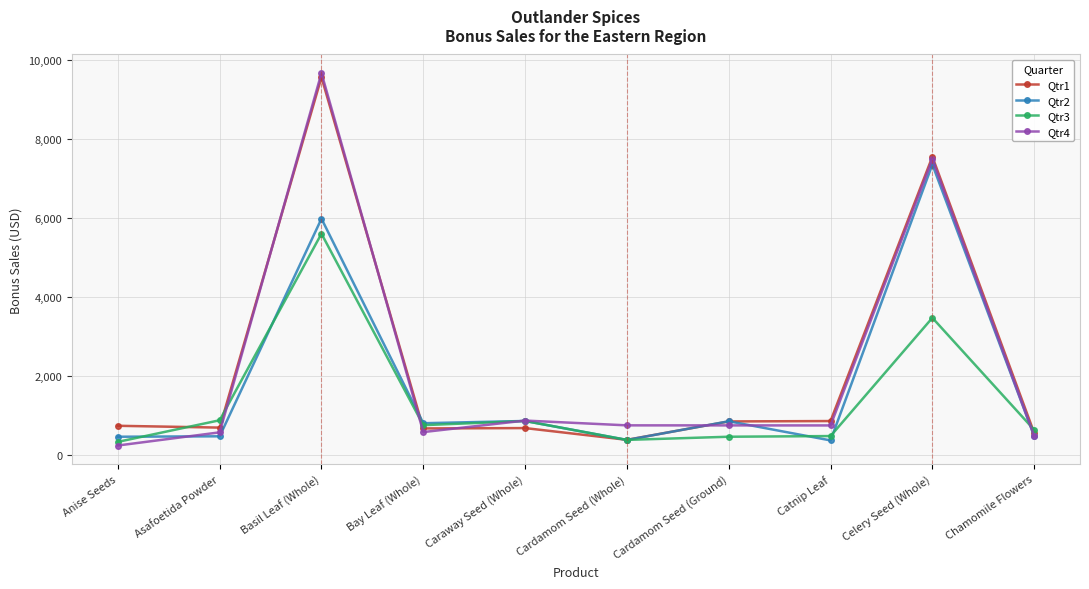

What is the difference between the maximum and minimum values in the Qtr2 series?

6982